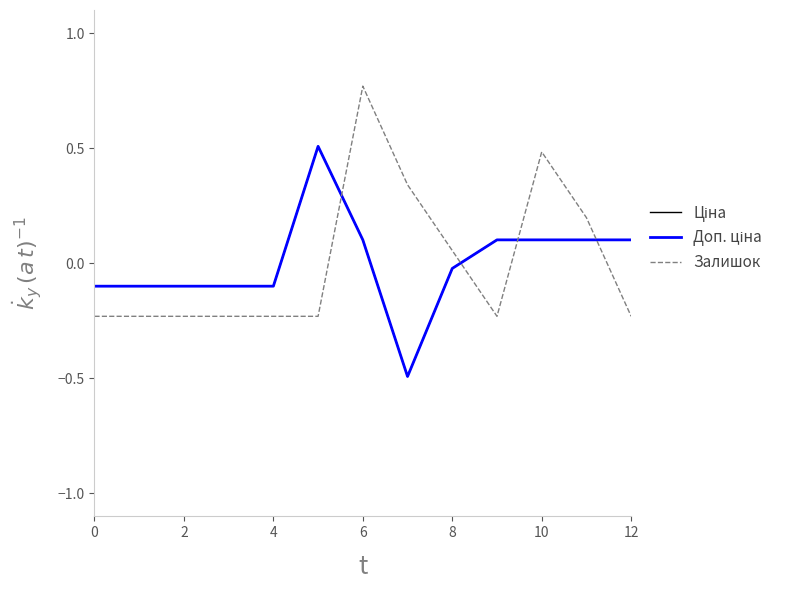

Which series has the largest total across all categories?

Ціна